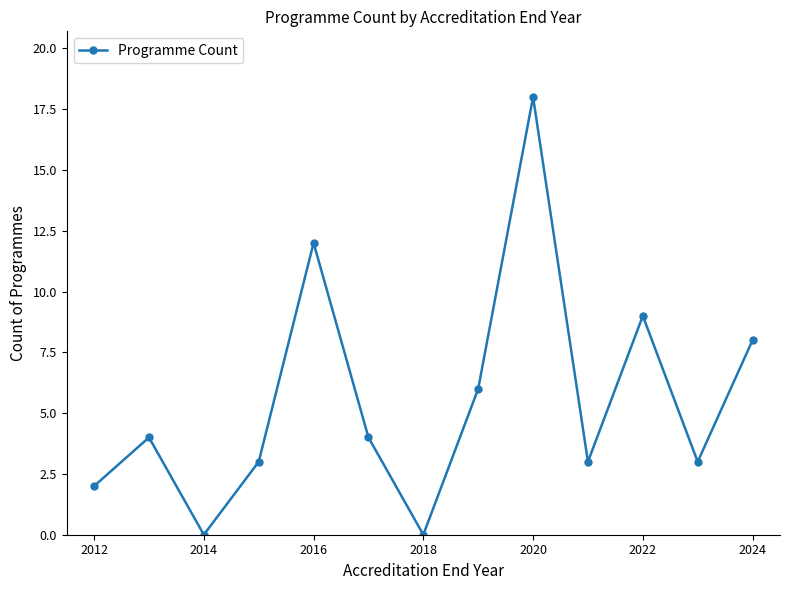

Reading left to right, extract all data points from this chart.

2	4	0	3	12	4	0	6	18	3	9	3	8